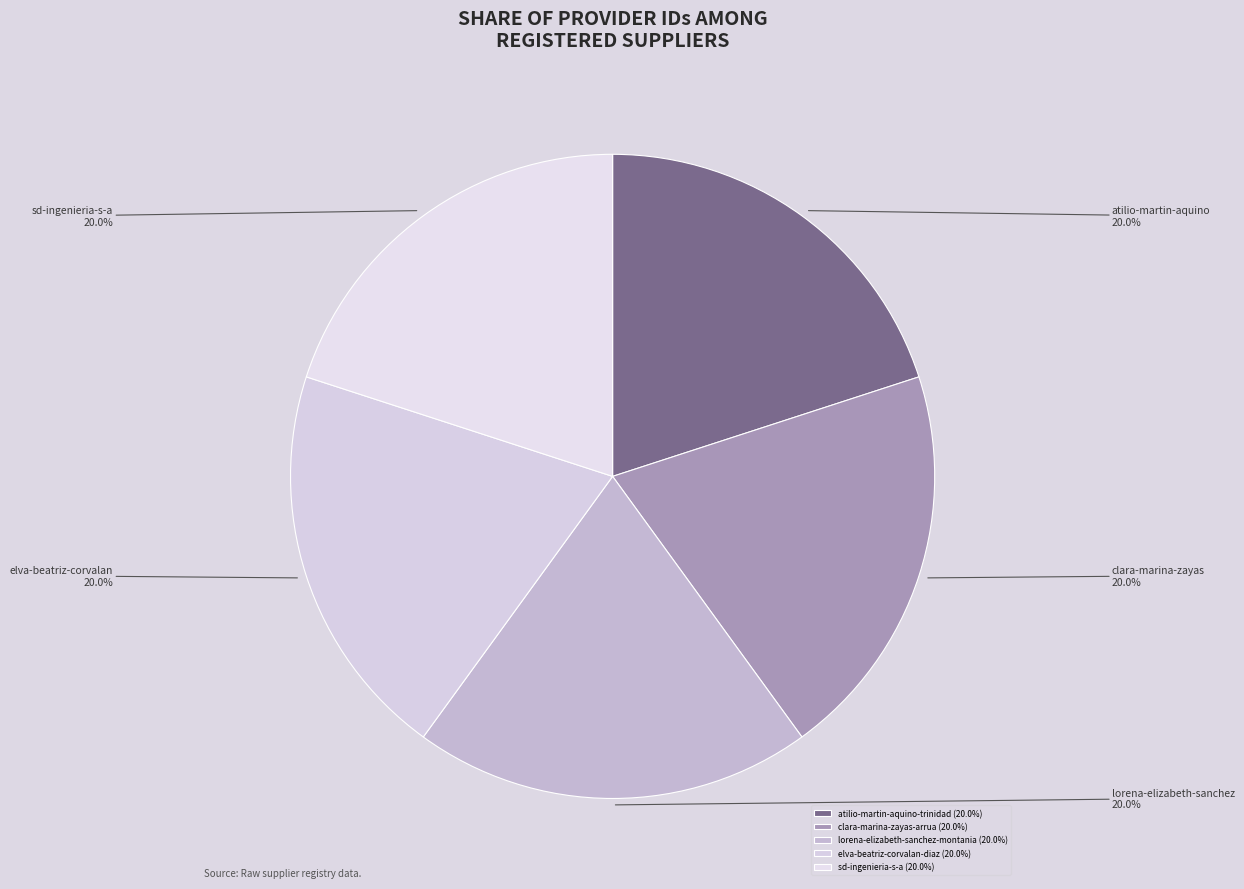

Count the number of slices in the pie.

5